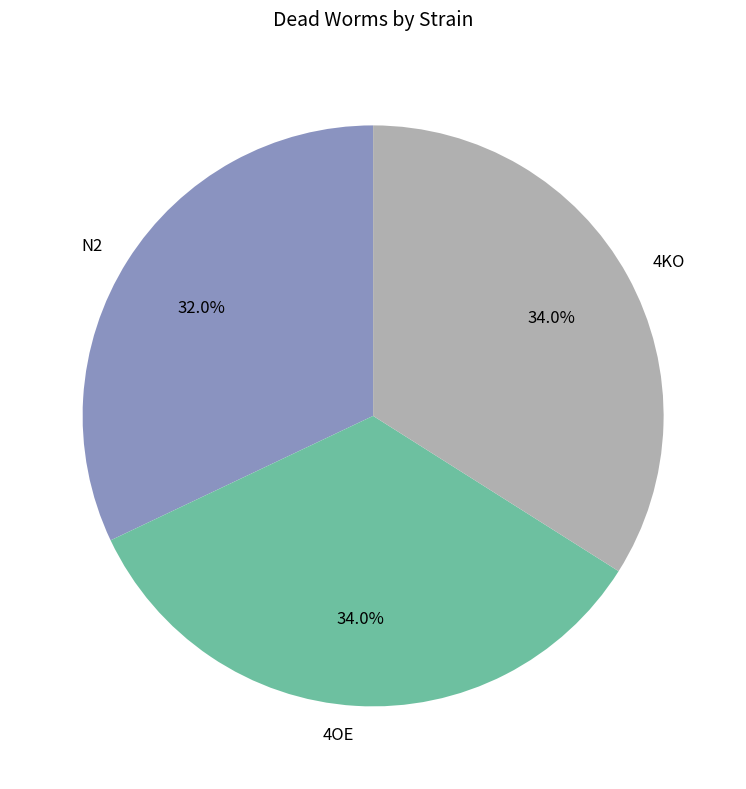

Combined, what portion of the pie is 4OE and 4KO?

68.0%